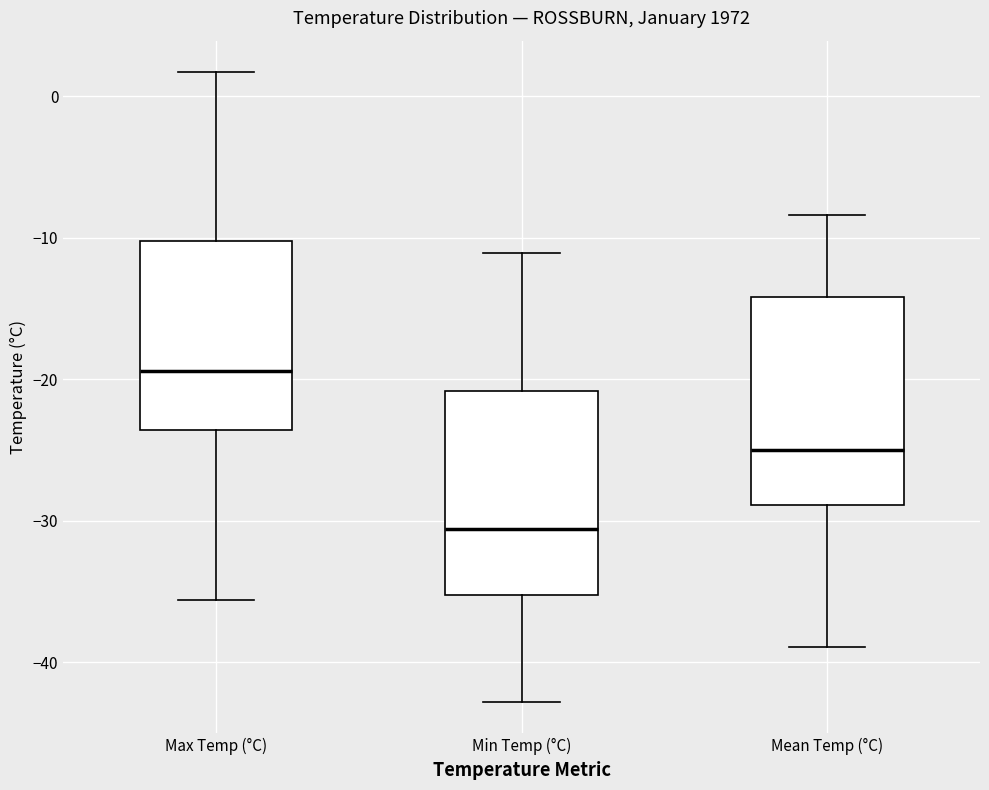

Which box's median line is the lowest?

Min Temp (°C)